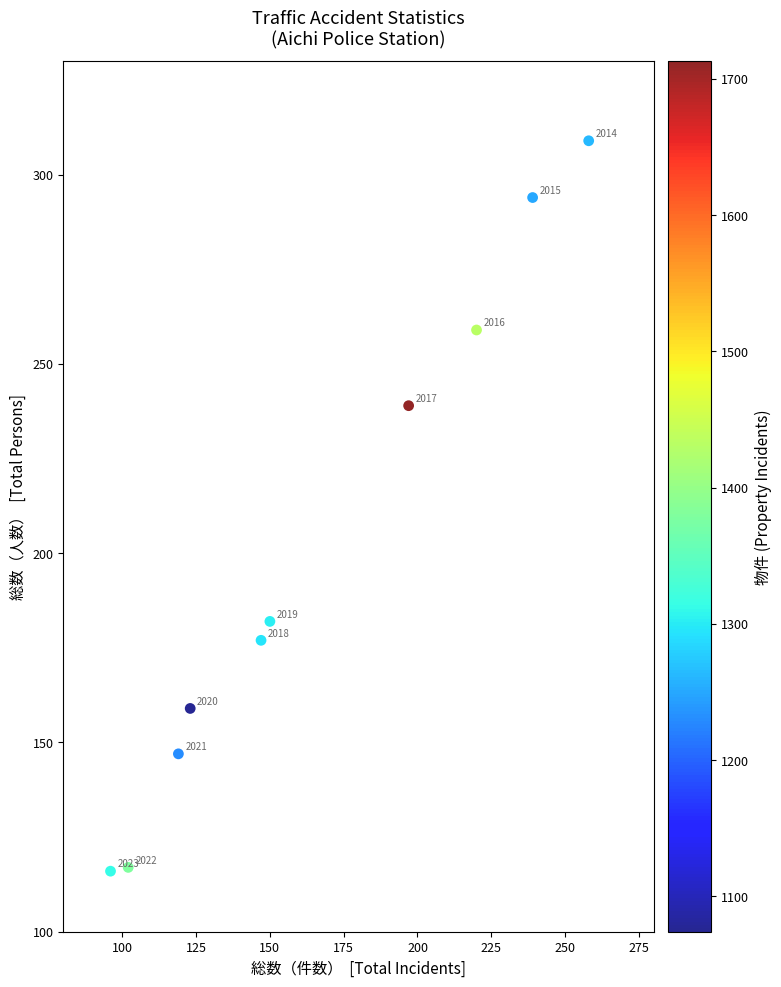

What is the range of X values (max minus min)?

162